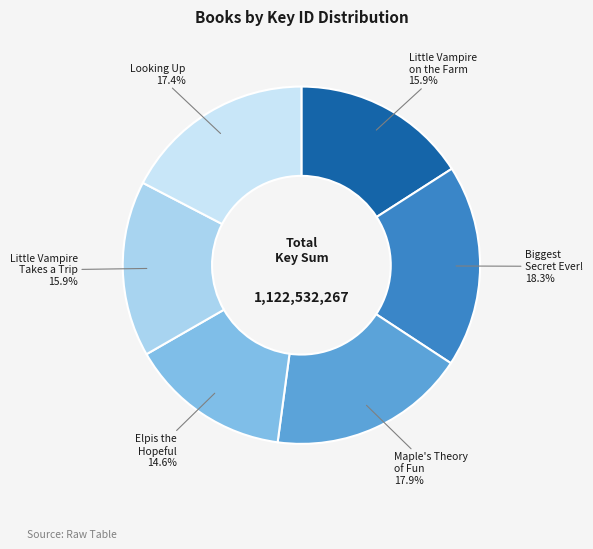

To the nearest percent, what is the difference between the largest and smallest slice percentages?

4%